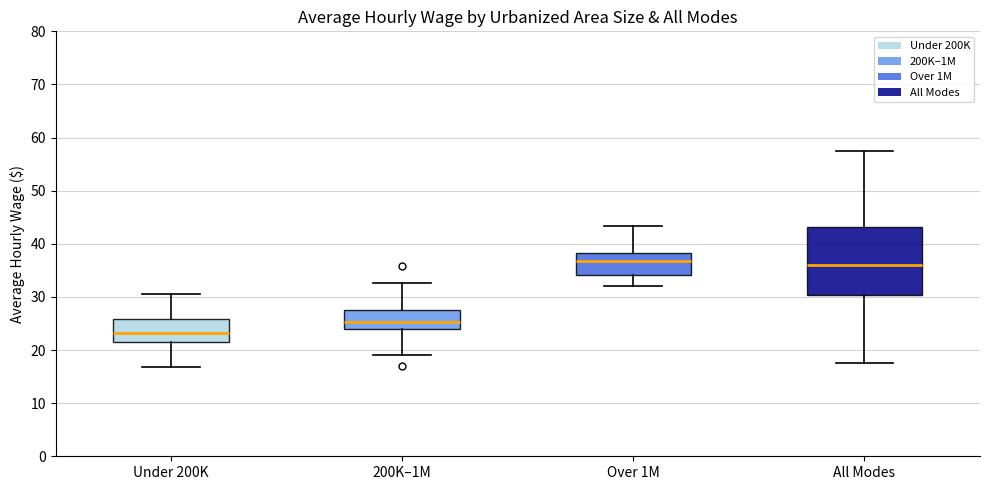

Reading left to right, read every box against the y-axis: the position of its median line, the range the box covers, and the ends of its whiskers. The values are not printed on the chart, so give them approximately, as read against the axis.

Under 200K: median 23, box 22 to 26, whiskers 17 to 31
200K–1M: median 25, box 24 to 28, whiskers 19 to 33
Over 1M: median 37, box 34 to 38, whiskers 32 to 43
All Modes: median 36, box 30 to 43, whiskers 18 to 57